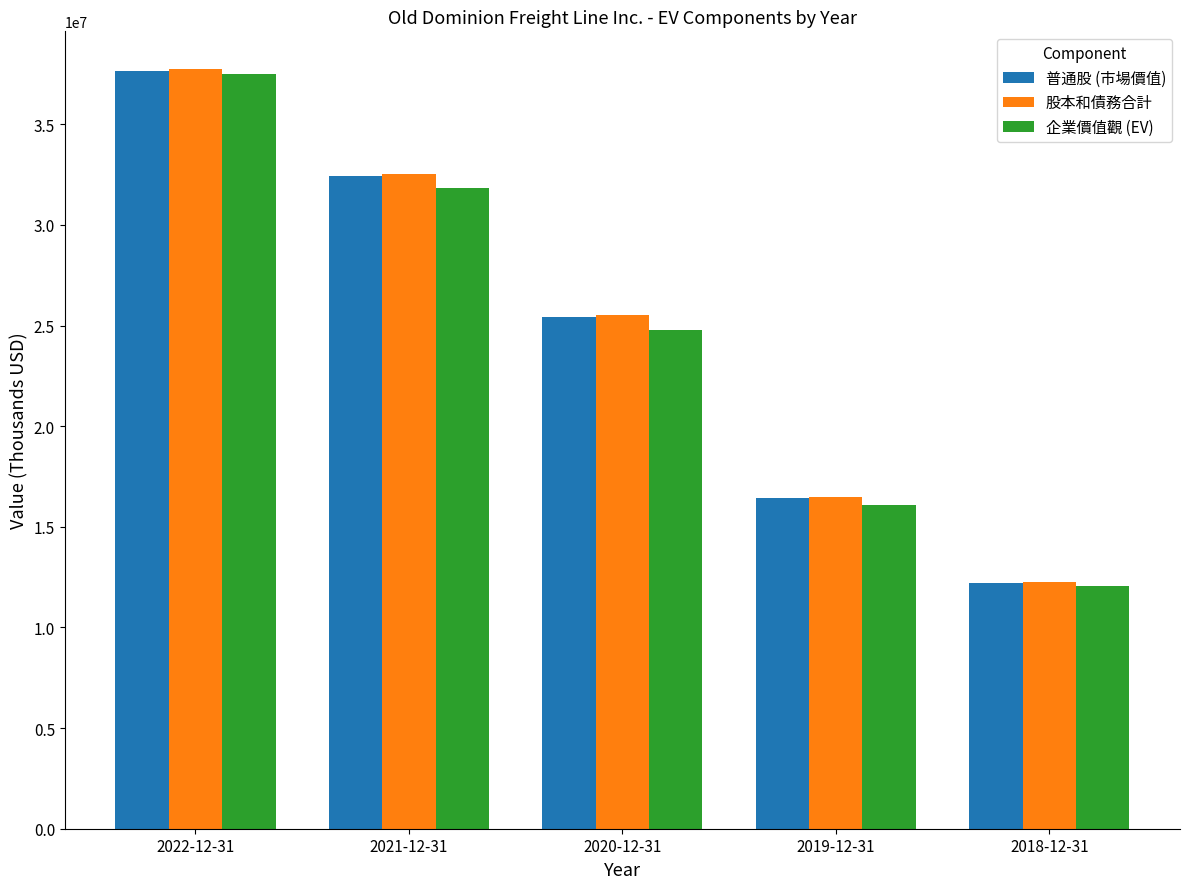

Rank the categories by 股本和債務合計 value from lowest to highest.

2018-12-31, 2019-12-31, 2020-12-31, 2021-12-31, 2022-12-31